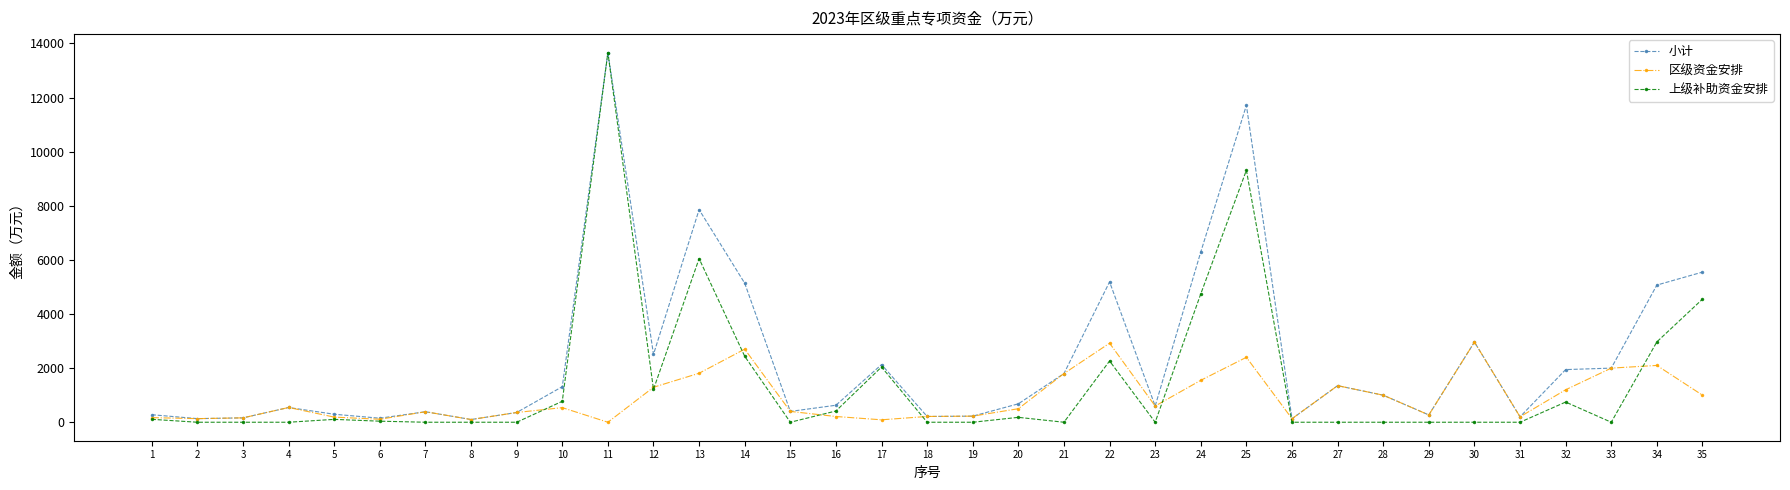

Which series has the widest spread of values?

上级补助资金安排